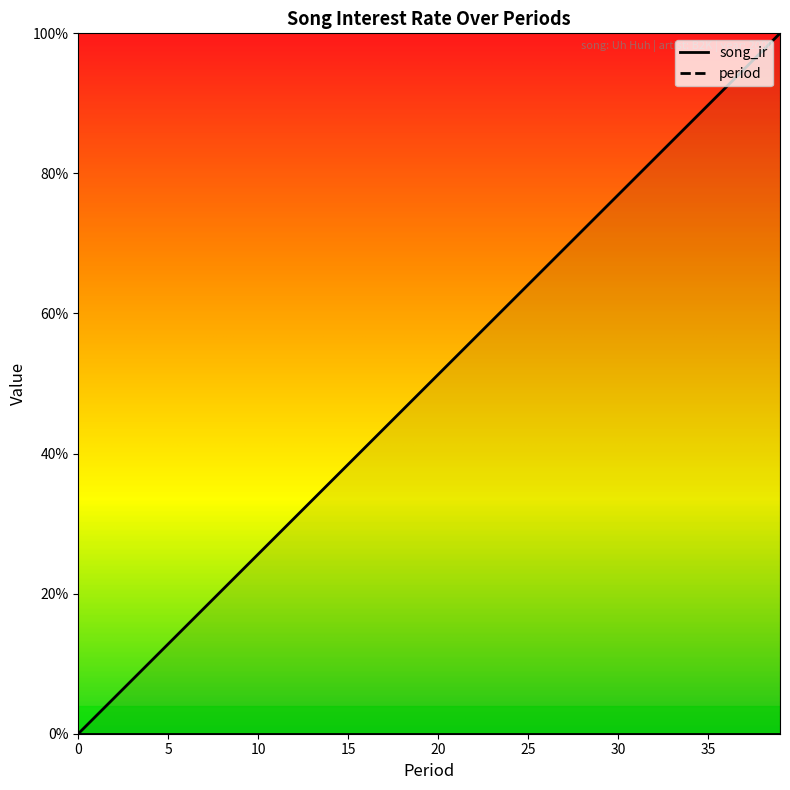

How many lines are shown in the chart?

1